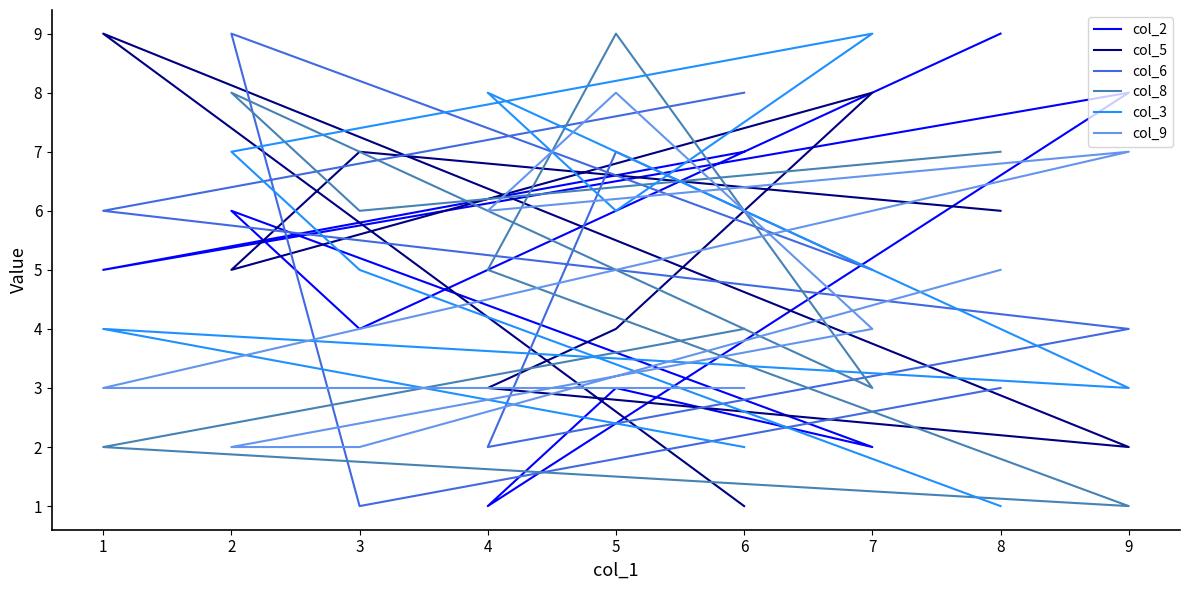

What is the maximum value shown in the chart?

9